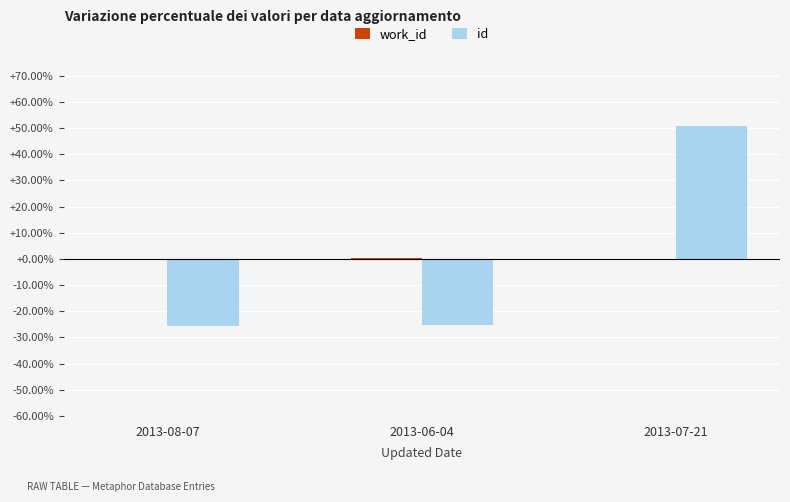

Is it true that id equals -13.3 at 2013-08-07?

False